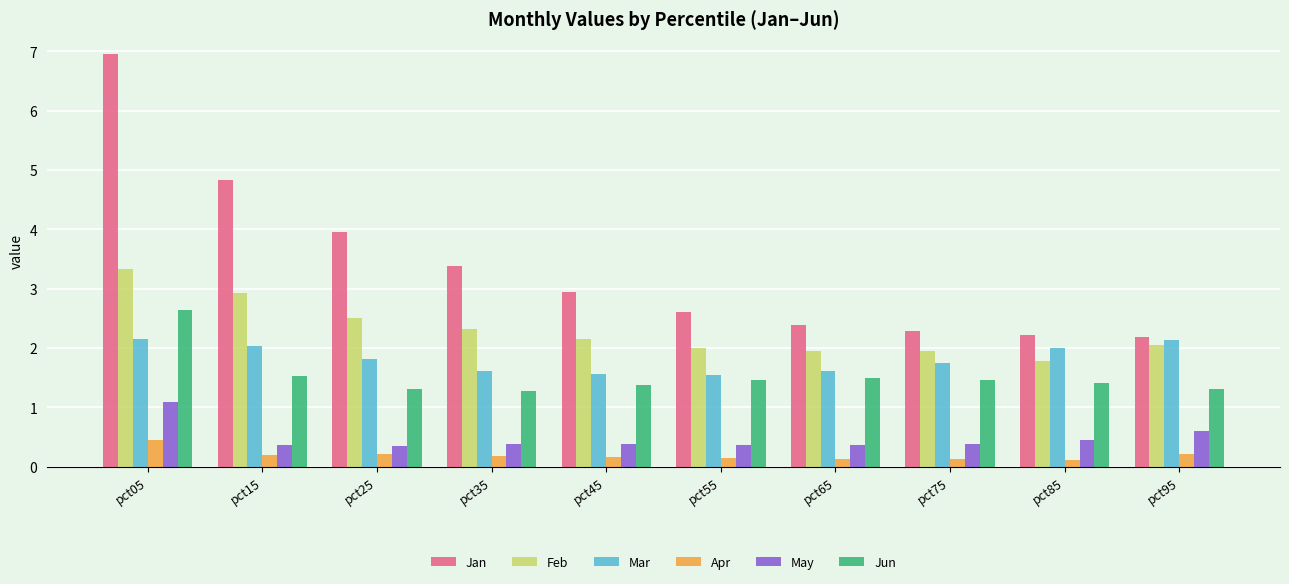

Which series has the widest spread of values?

Jan